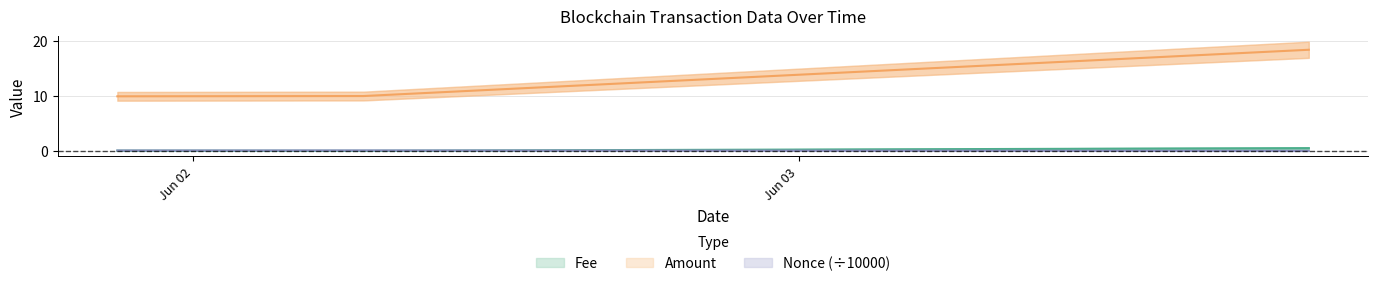

Reading left to right, list all the values displayed in this chart.

Fee: 2021-06-01 21:00:00=0.1	2021-06-02 06:45:00=0.0	2021-06-03 20:12:00=0.5
Amount: 2021-06-01 21:00:00=9.9	2021-06-02 06:45:00=10.0	2021-06-03 20:12:00=18.4
Nonce: 2021-06-01 21:00:00=0.1	2021-06-02 06:45:00=0.1	2021-06-03 20:12:00=0.0